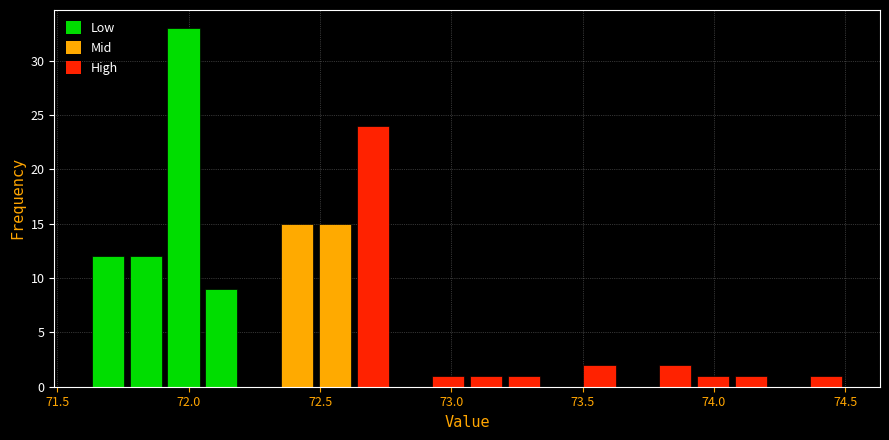

Read against the x-axis, roughly where is the centre of the tallest bar?

72.00